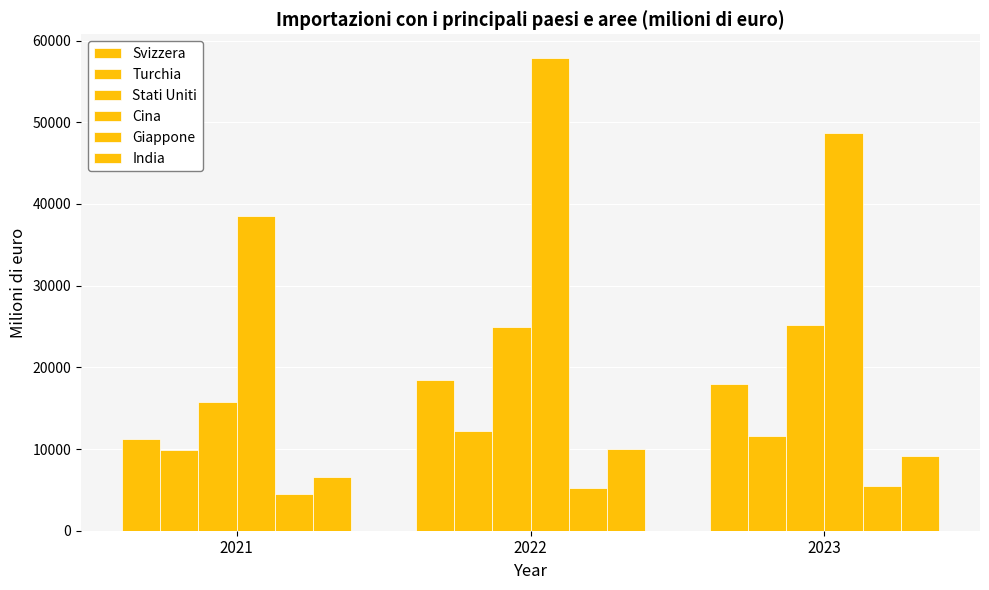

Is the value of India at 2021 greater than the value of Stati Uniti at 2022?

No